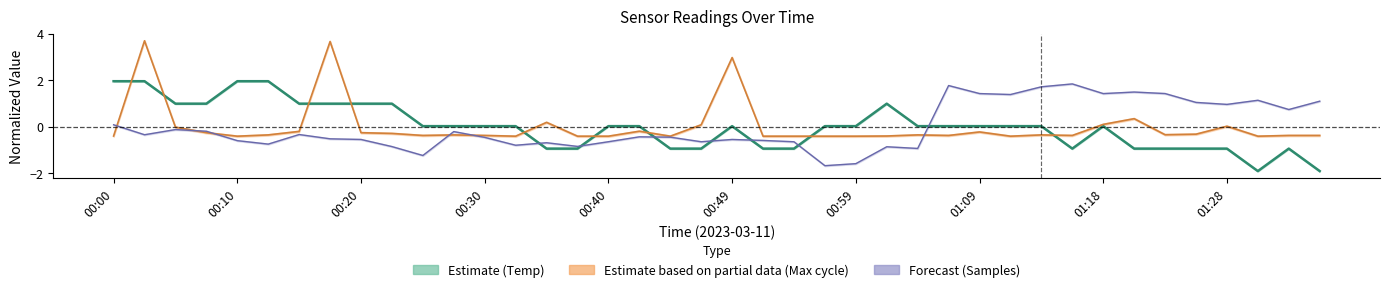

How many interior local peaks does the Samples_norm series have?

11